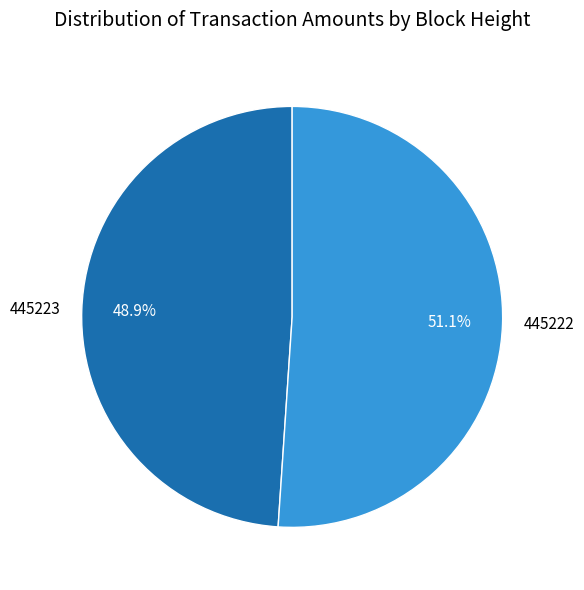

What is the smallest slice in the pie chart?

445223